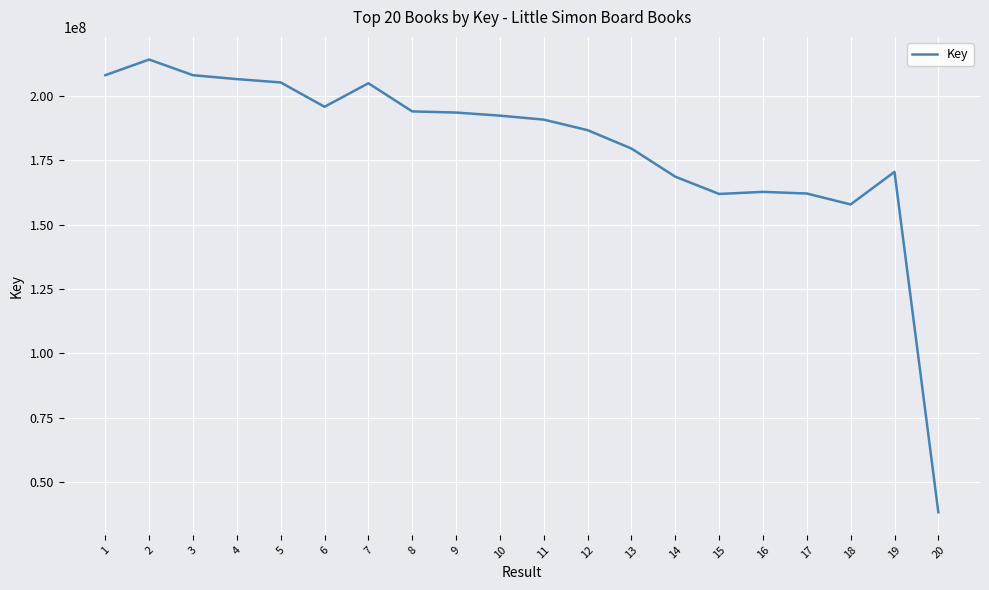

The chart shows a value of 318202647 at 12. True or false?

False